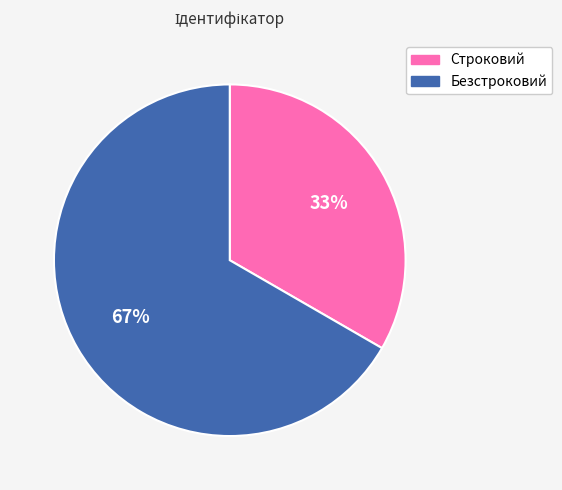

Approximately how many times larger is the value at Строковий compared to Безстроковий?

0.5